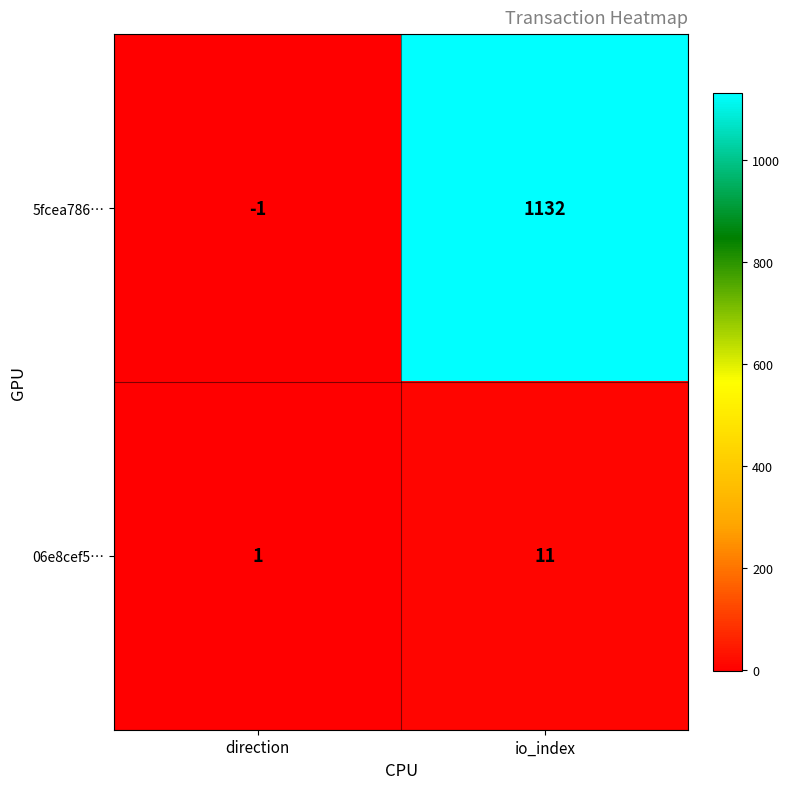

At how many categories does at least one series exceed 988?

1